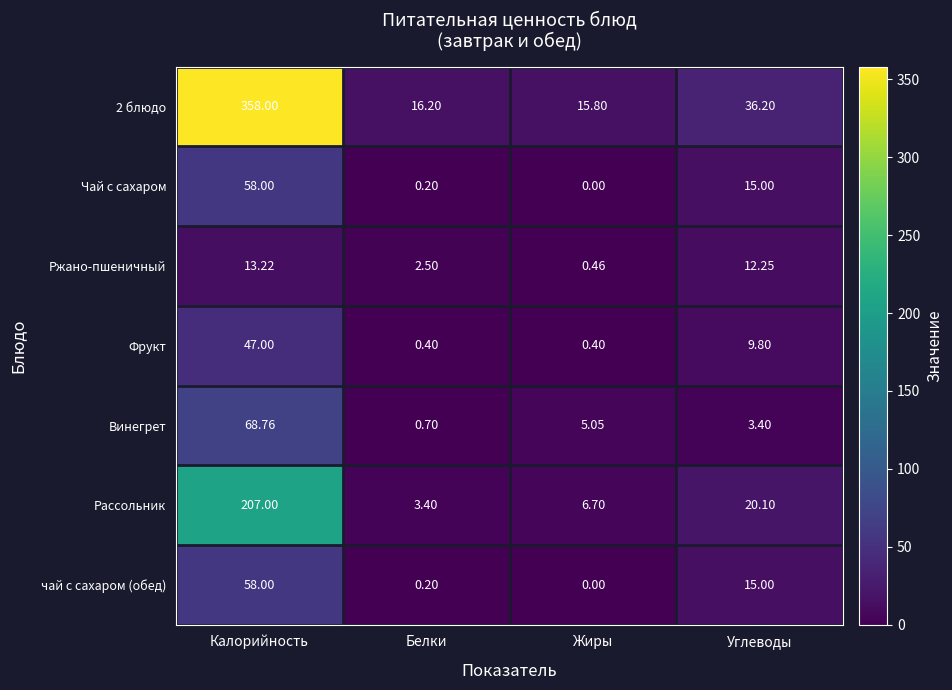

Between Белки and Жиры, which series saw the biggest shift?

Винегрет